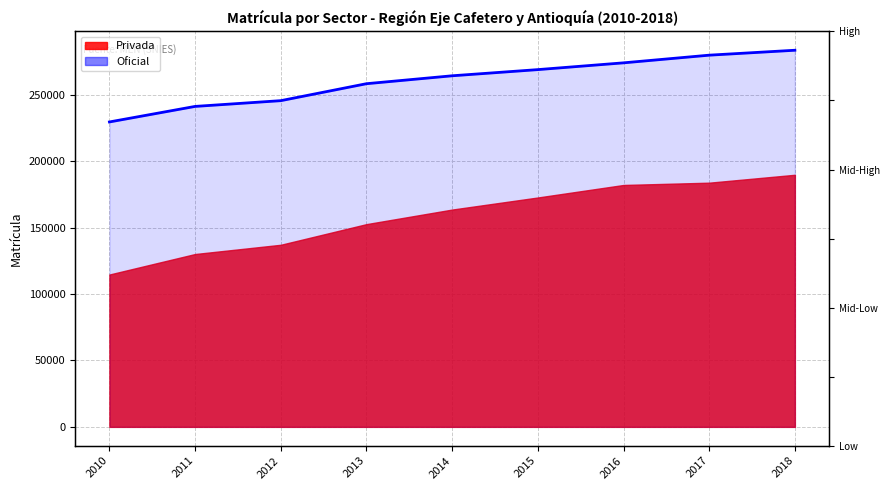

Reading left to right, extract all data points from this chart.

2010=229592	2011=241290	2012=245618	2013=258387	2014=264350	2015=268993	2016=274094	2017=279870	2018=283579